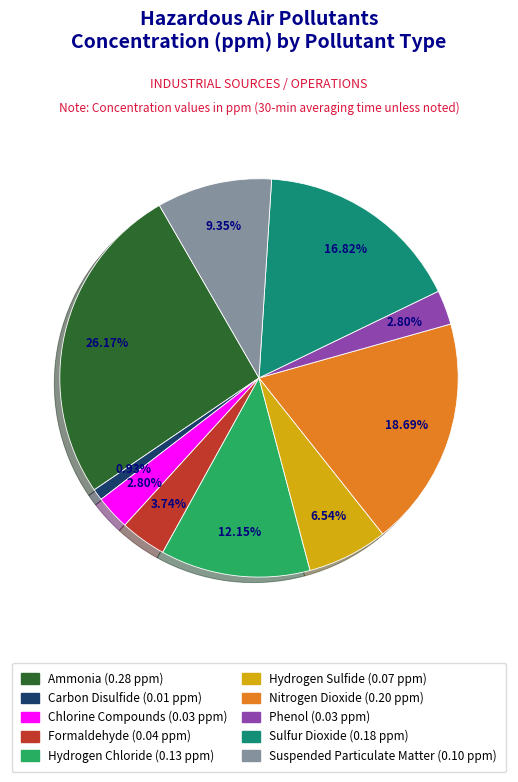

To the nearest percent, what portion does Nitrogen Dioxide represent?

19%